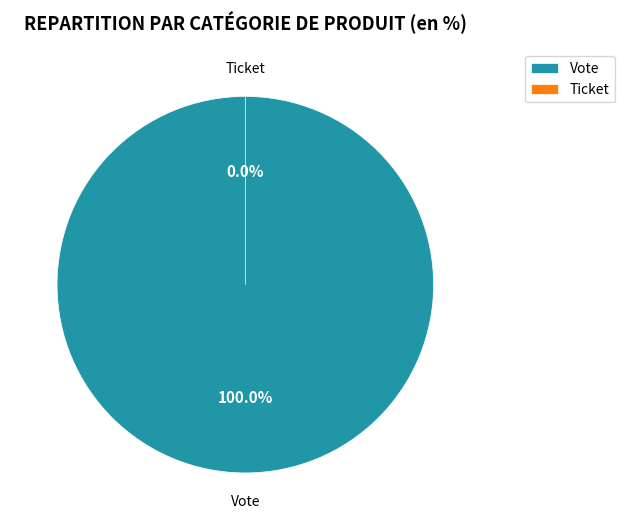

True or false: Vote accounts for 100% of the total.

True